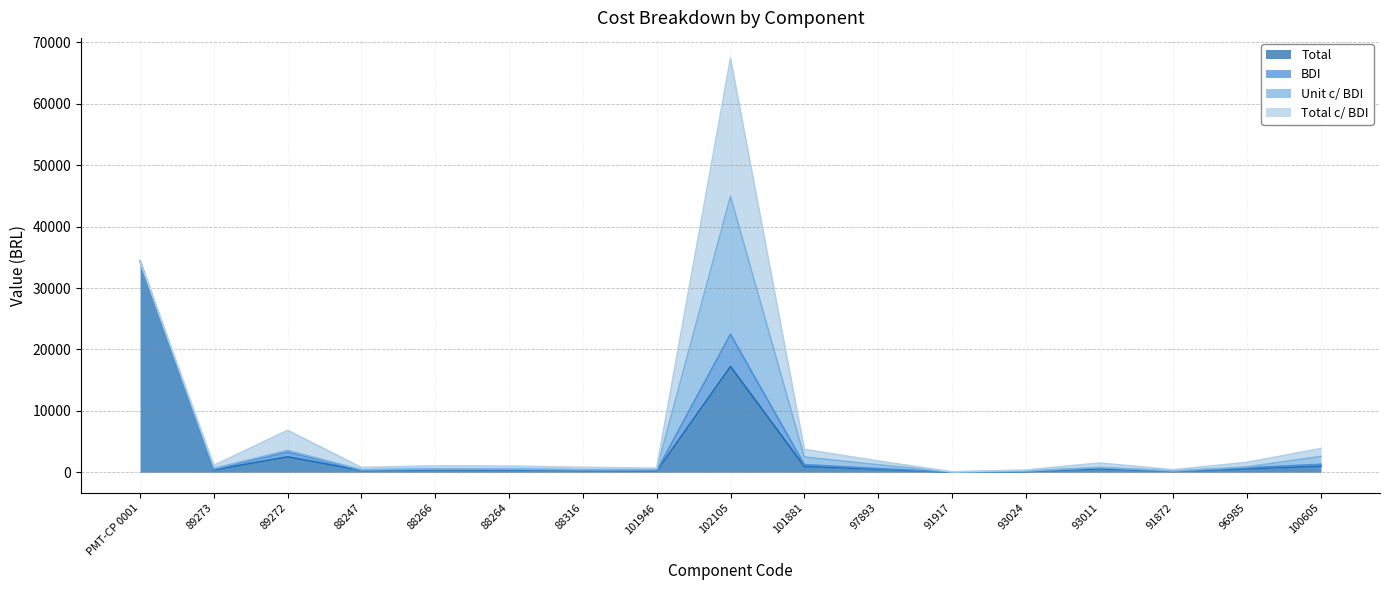

What is the label of the 4th point from the right?

93011